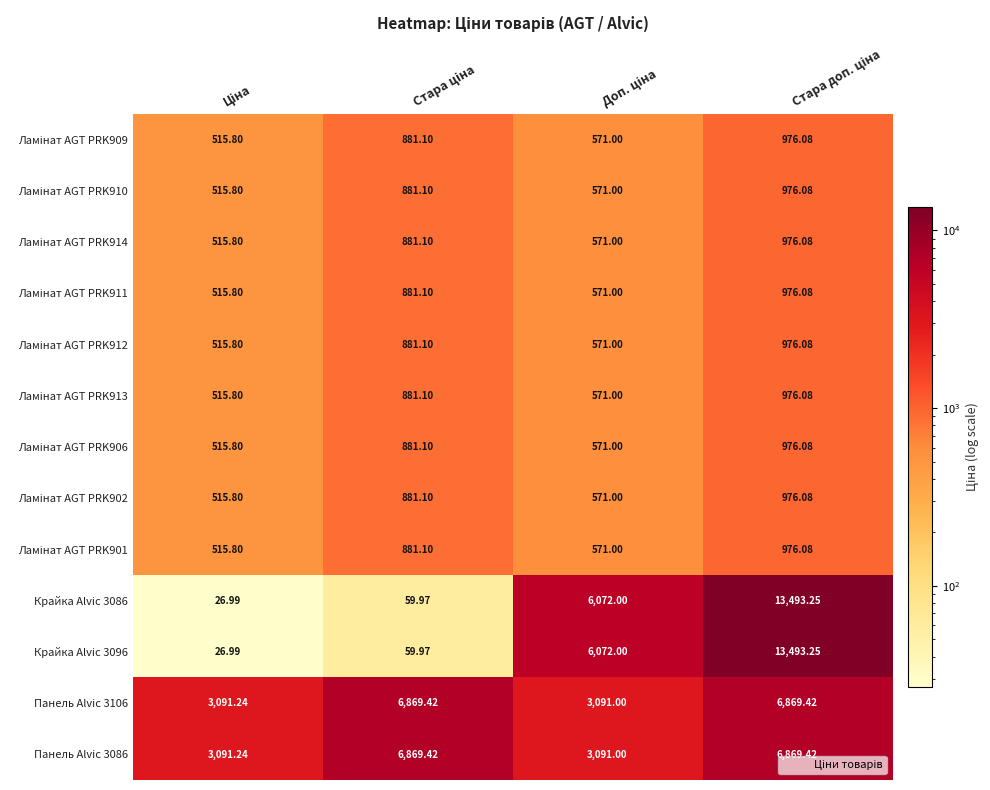

List the series in order of their peak value, lowest first.

Ламінат AGT PRK909, Ламінат AGT PRK910, Ламінат AGT PRK914, Ламінат AGT PRK911, Ламінат AGT PRK912, Ламінат AGT PRK913, Ламінат AGT PRK906, Ламінат AGT PRK902, Ламінат AGT PRK901, Панель Alvic 3106, Панель Alvic 3086, Крайка Alvic 3086, Крайка Alvic 3096